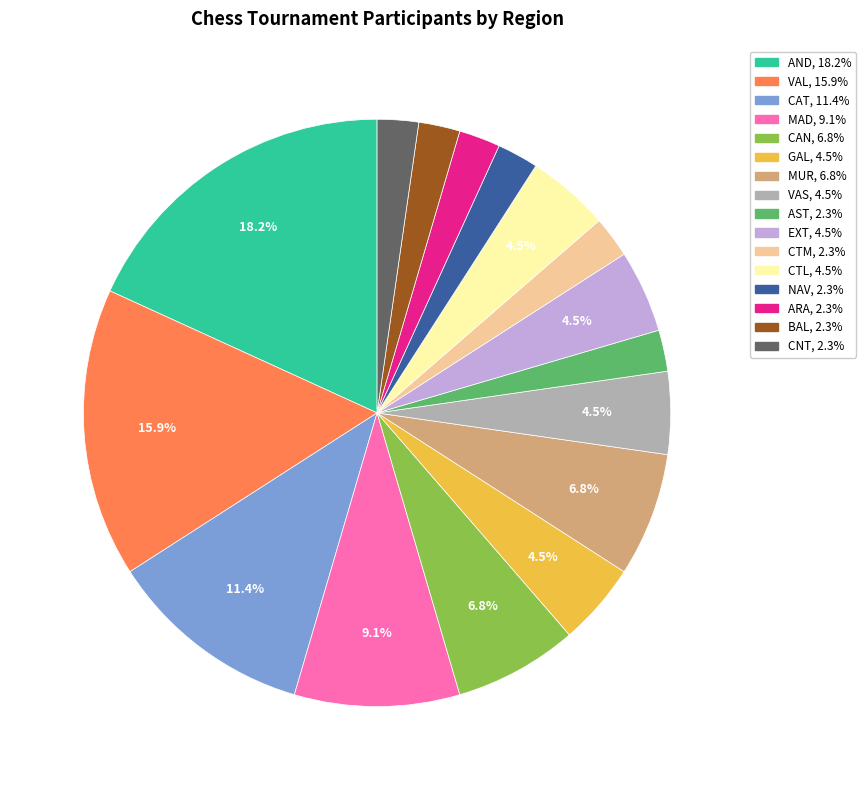

Which slice is the largest?

AND